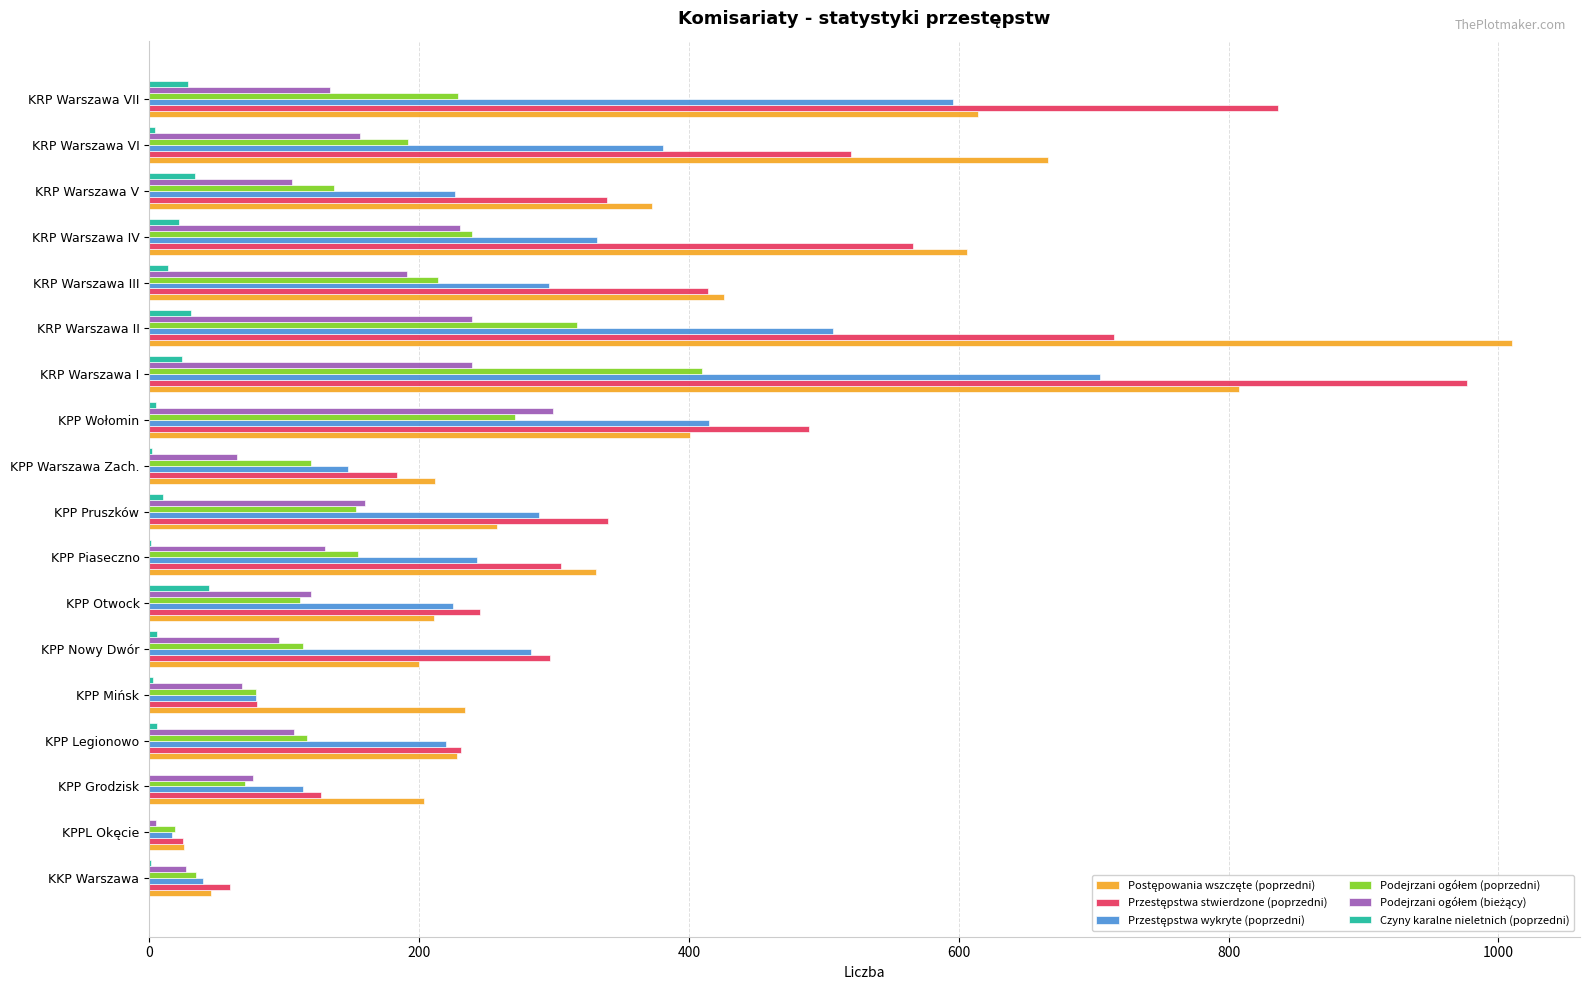

Count the number of data series in this chart.

6